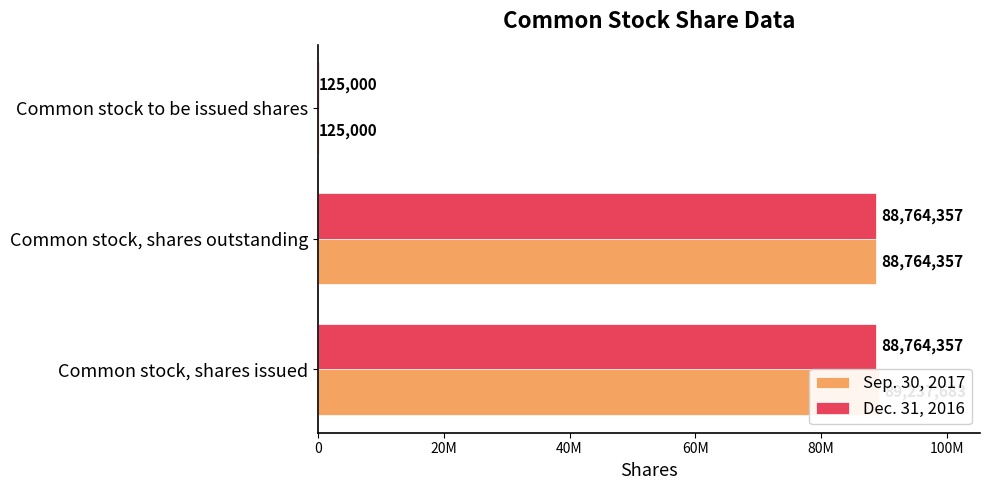

Rank the series by their maximum value, from lowest to highest.

Dec. 31, 2016, Sep. 30, 2017